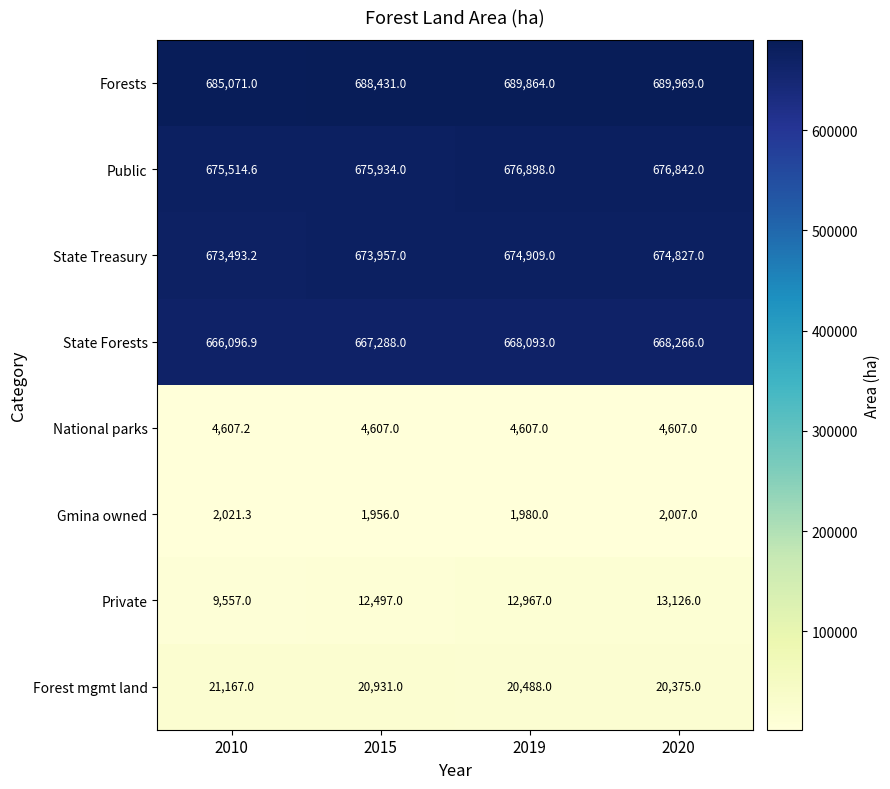

What is the sum of all State Treasury values?

2697186.2